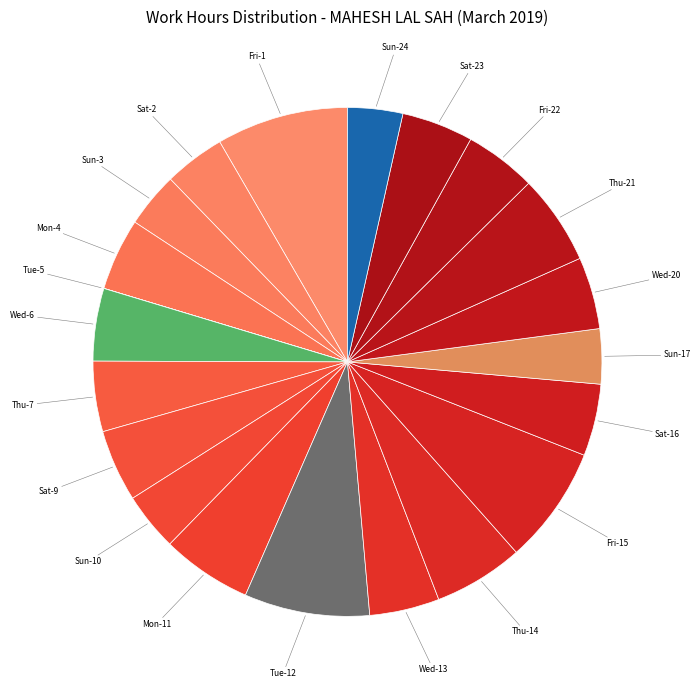

Does any single category account for the majority?

No